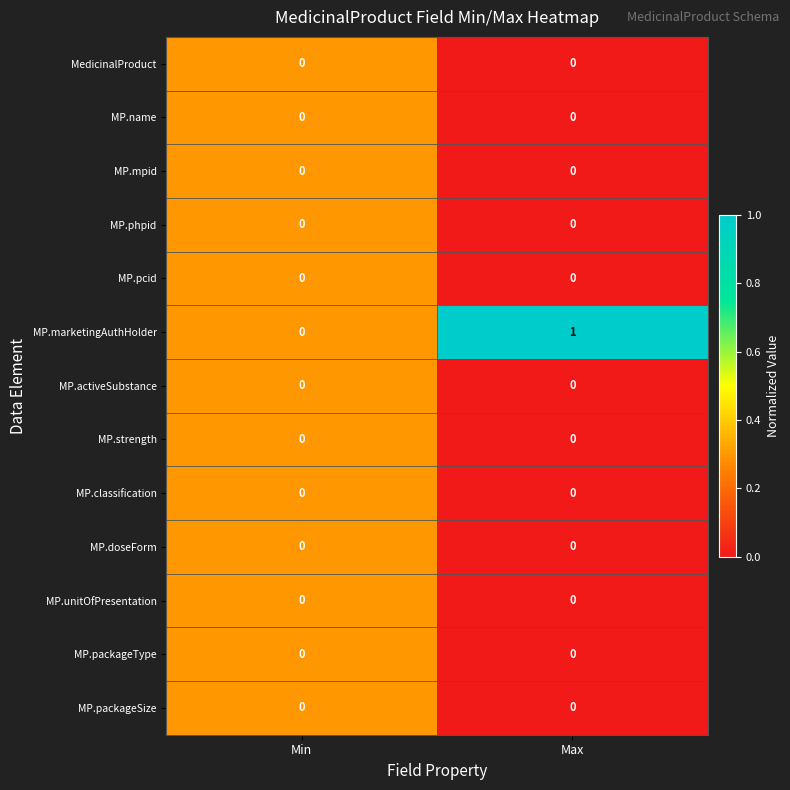

Which series has the largest total across all categories?

MP.marketingAuthHolder